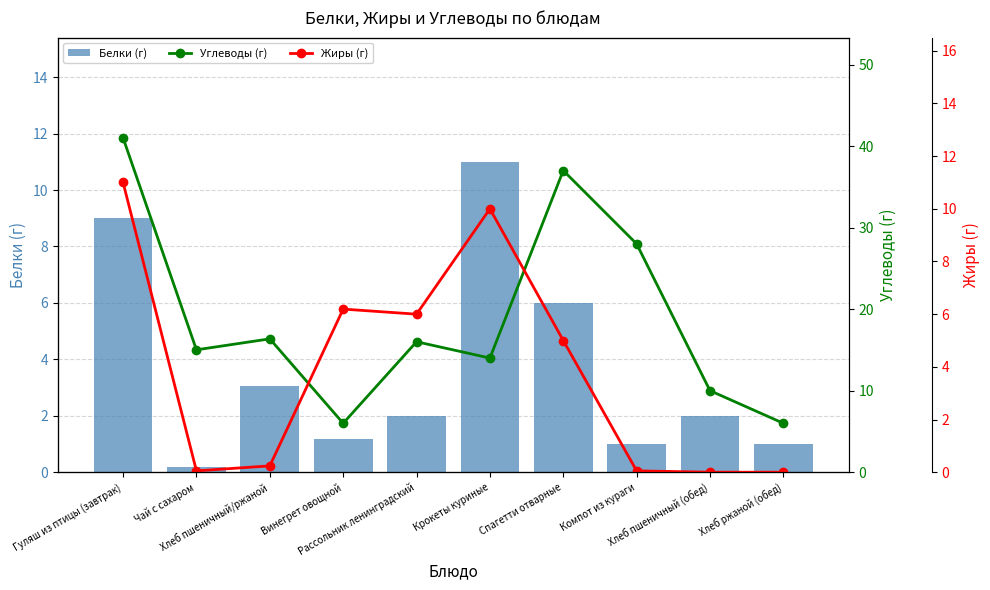

Where is Белки (г) nearest to the value 5?

Спагетти отварные